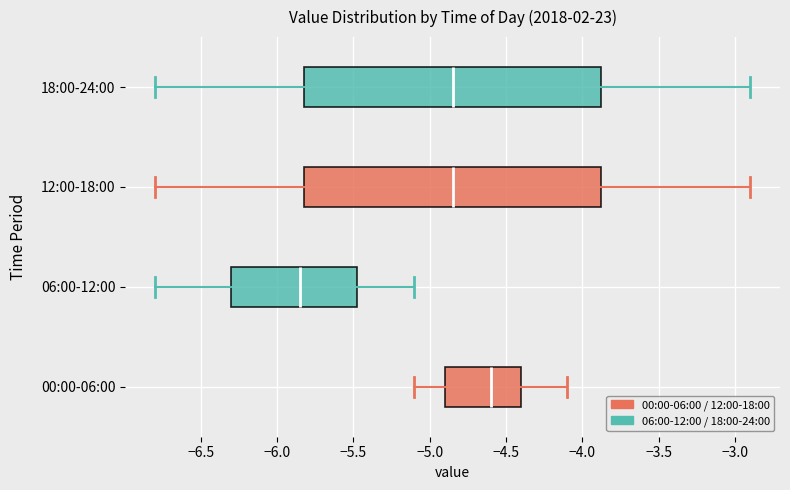

Where does the right whisker of the box for 06:00-12:00 end on the x-axis? The values are not printed on the chart, so give them approximately, as read against the axis.

-5.10